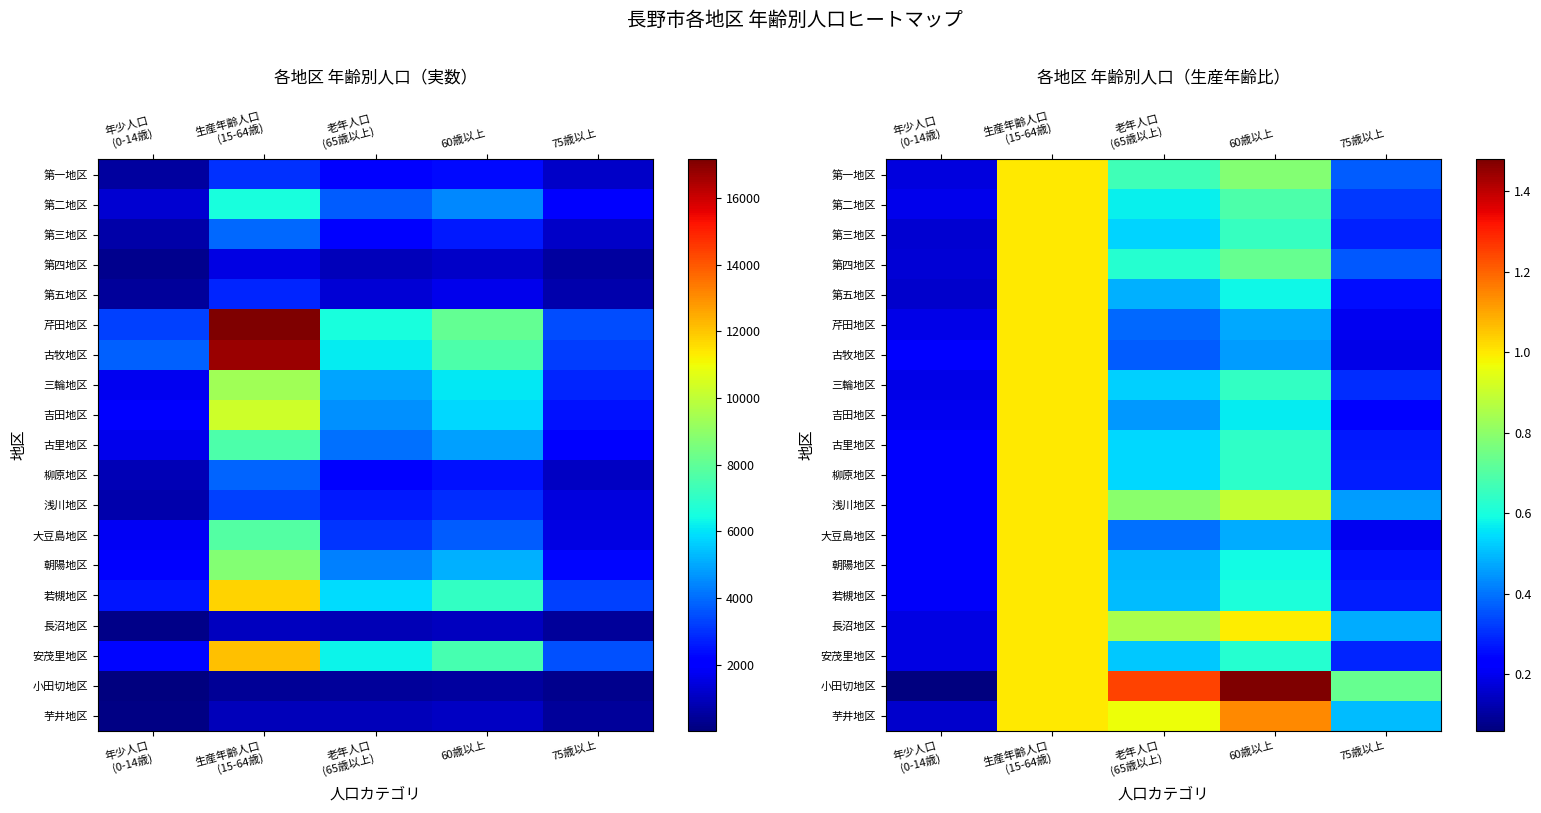

What is the difference between the 若槻地区 values at 60歳以上 and 老年人口 (65歳以上)?

0.1